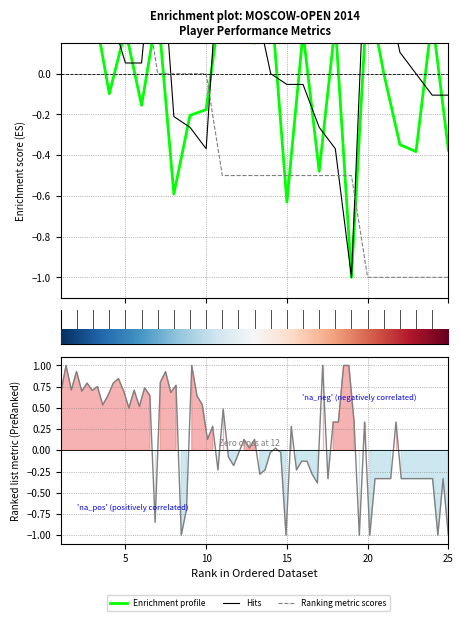

True or false: Enrichment profile and Hits cross at least once.

True